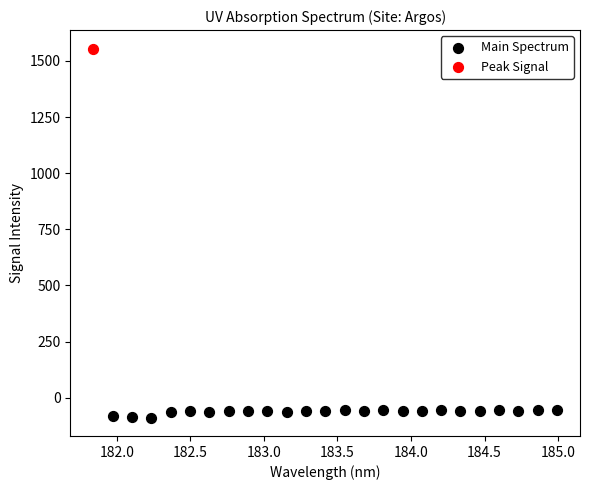

What are all the series names shown in the legend?

Main Spectrum, Peak Signal